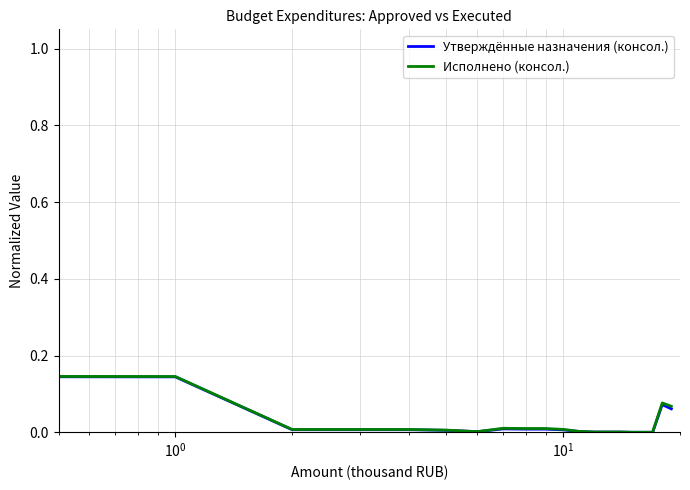

What is the maximum value for Утверждённые назначения (консол.)?

1.0